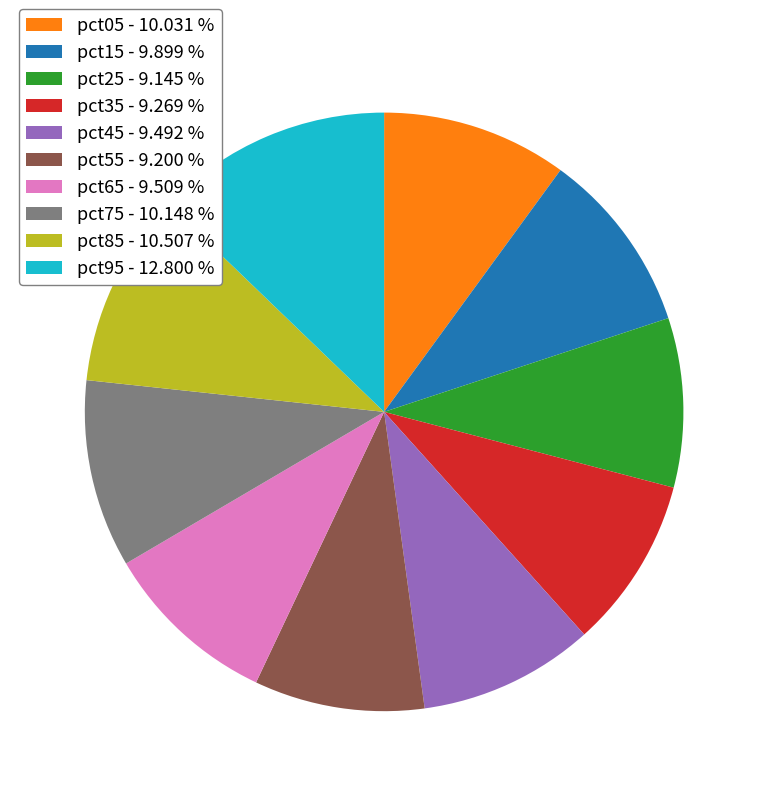

Is there any slice that represents more than half of the pie?

No